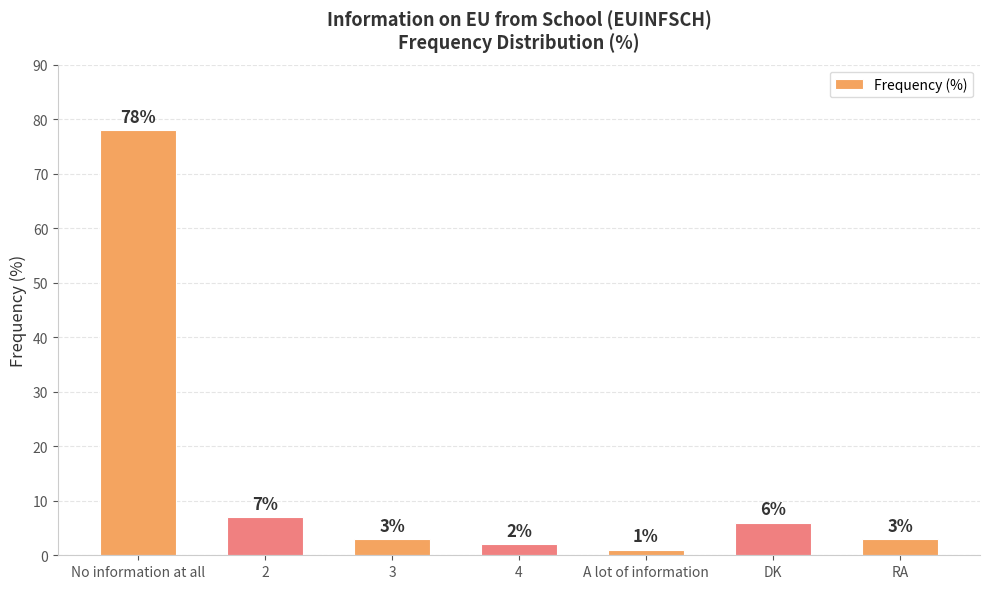

Count the number of categories in the chart.

7